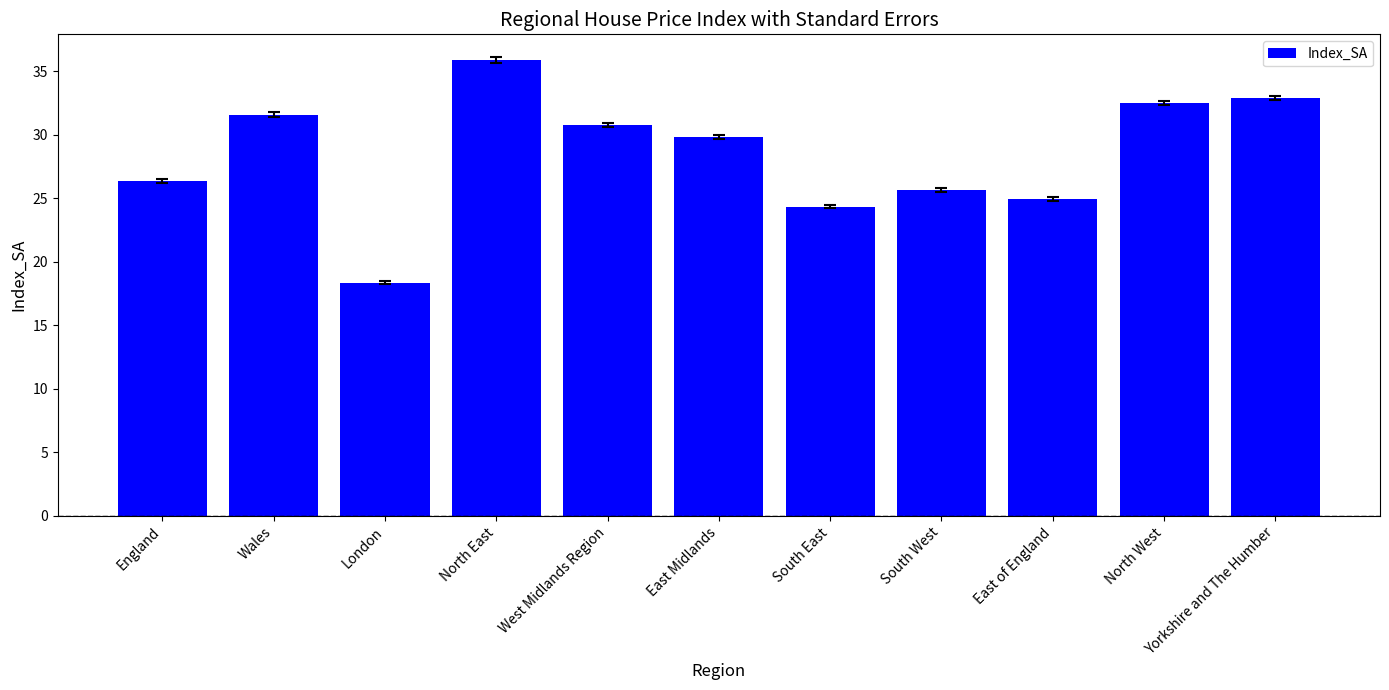

What is the difference between the values at South West and North East?

10.2